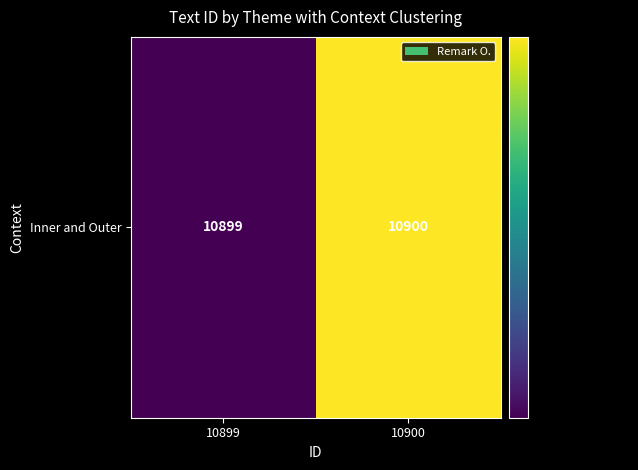

The chart shows a value of 2971 at 10899. True or false?

False